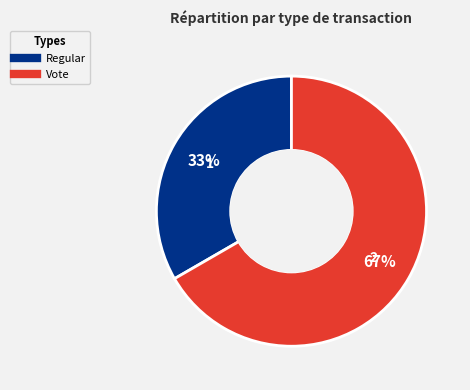

To the nearest percent, what is the combined percentage of Regular and Vote?

100%